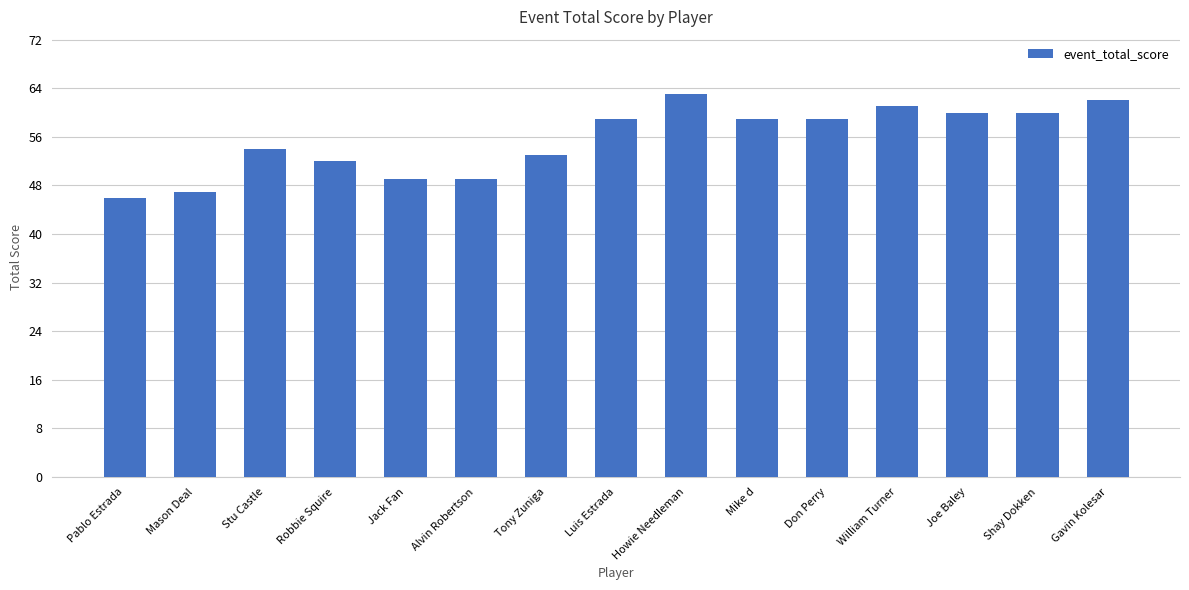

What position from the right is Gavin Kolesar?

1